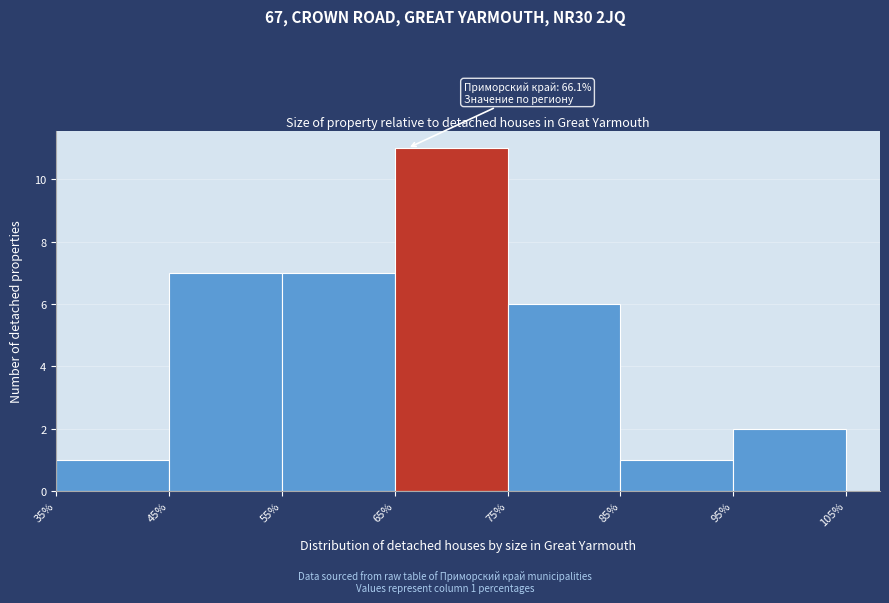

Over which range of the x-axis is the bar tallest?

65% to 75%